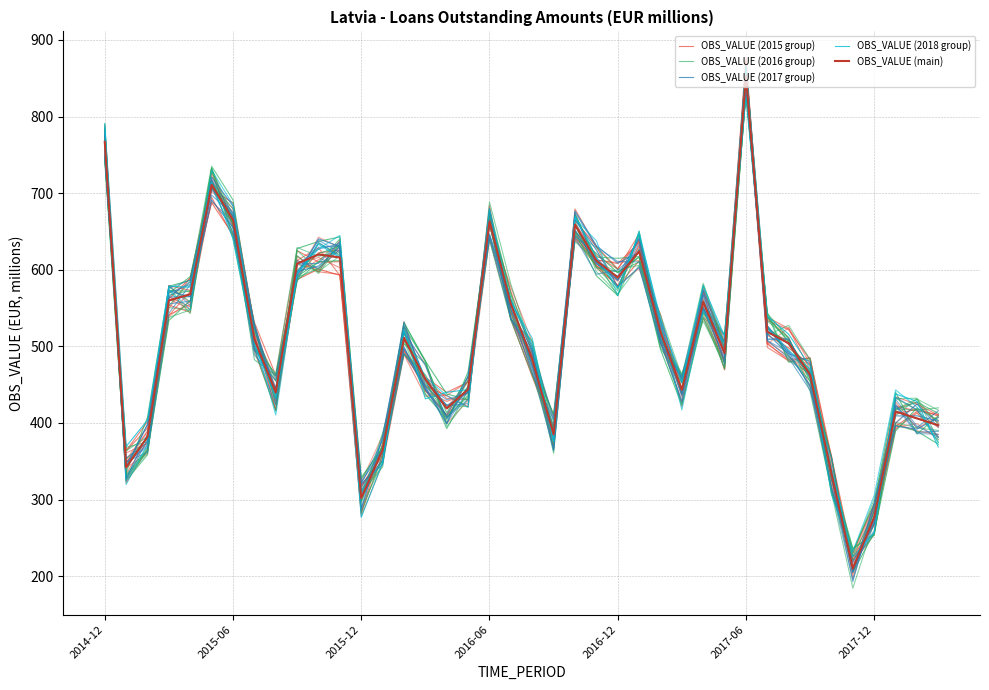

Is this an area chart (filled region under the line)?

No